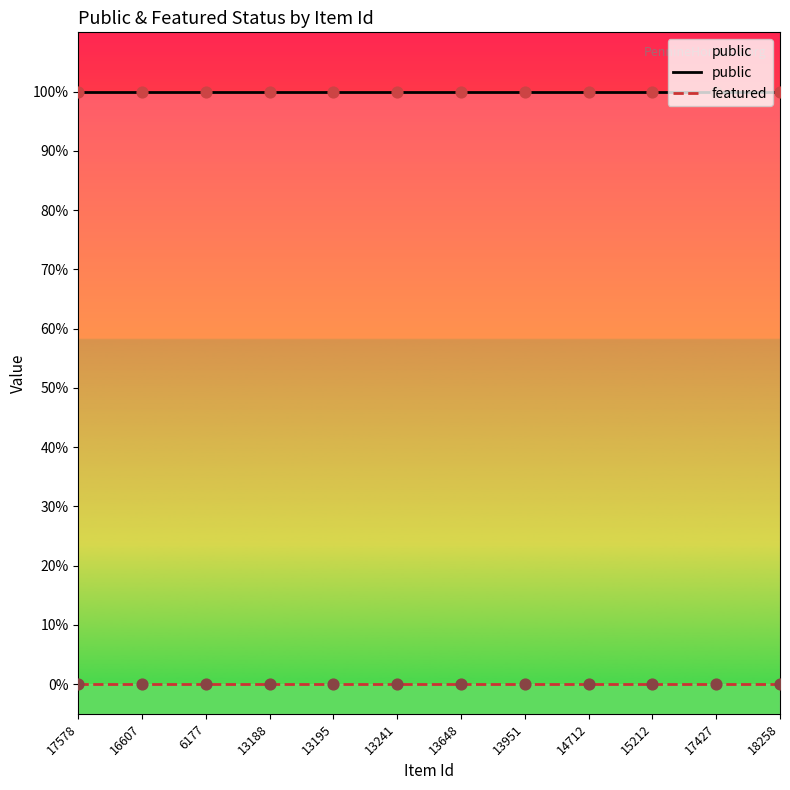

Which series contains the lowest Y value?

featured